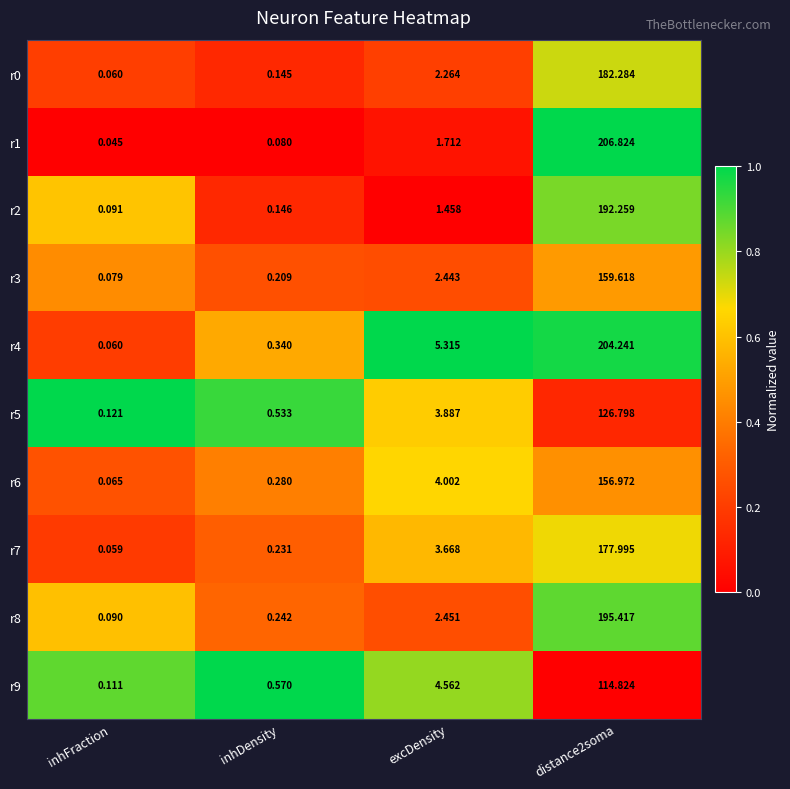

Is the value of r6 at excDensity greater than the value of r3 at excDensity?

Yes